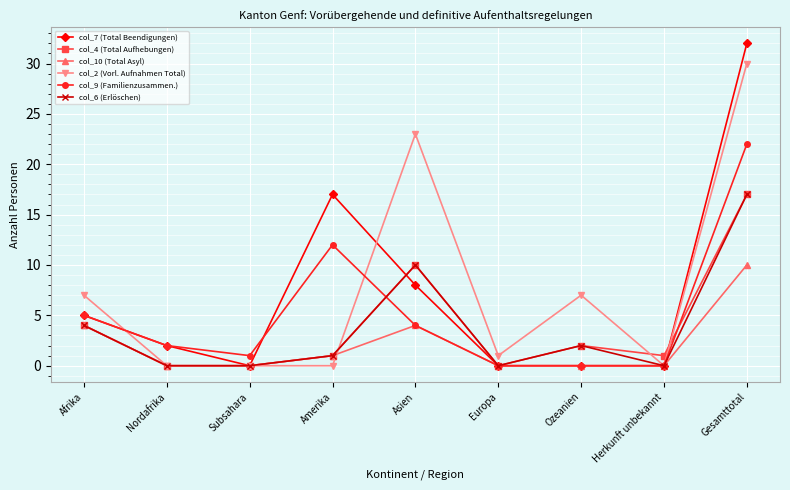

Which series ends up on top after the final intersection of col_2 (Vorl. Aufnahmen Total) and col_9 (Familienzusammen.)?

col_2 (Vorl. Aufnahmen Total)